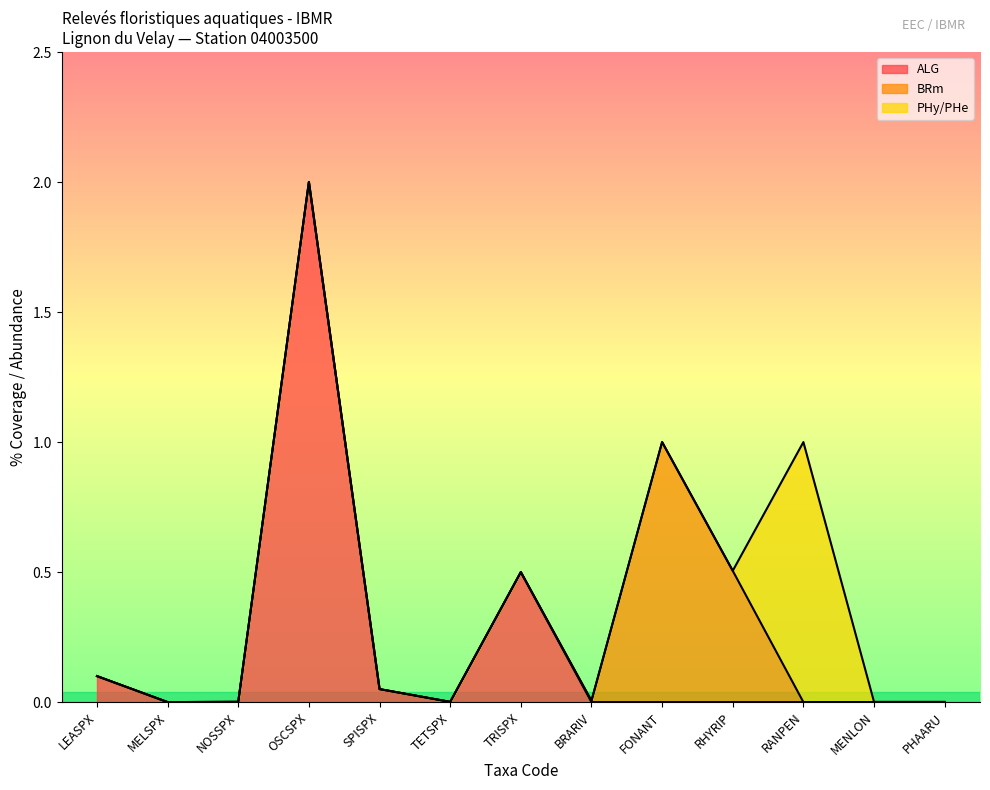

What is the label of the 3rd point from the right?

RANPEN